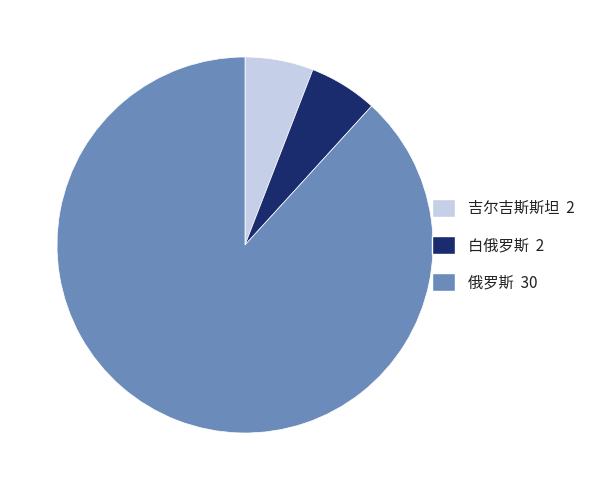

How many segments does this pie chart have?

3